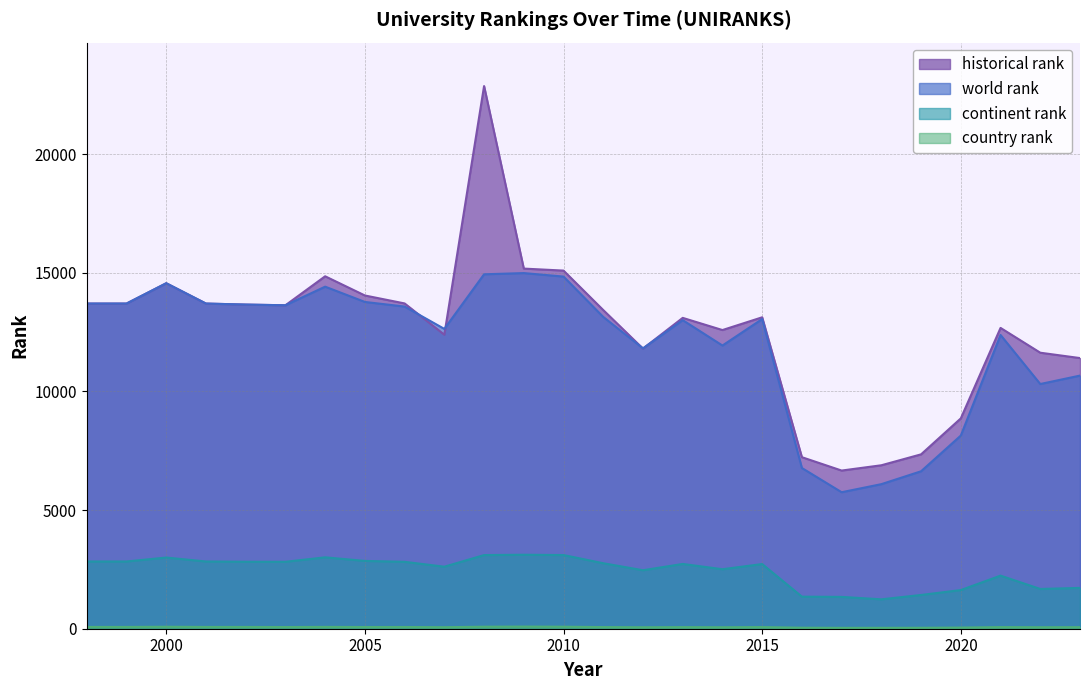

How many lines are shown in the chart?

4